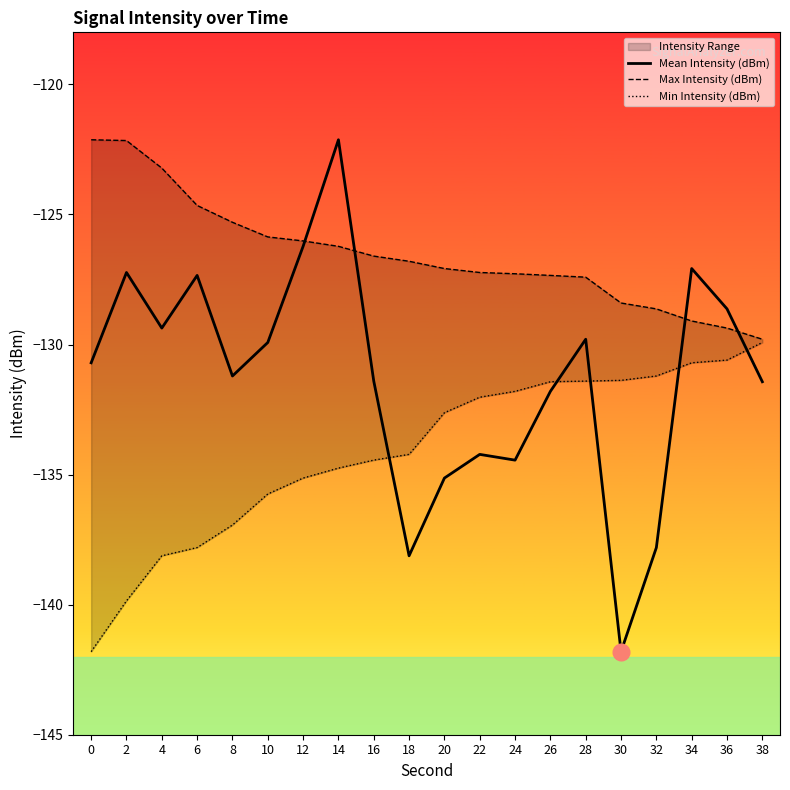

At 34, list the series in order from smallest to largest.

Min Intensity (dBm), Max Intensity (dBm), Mean Intensity (dBm)